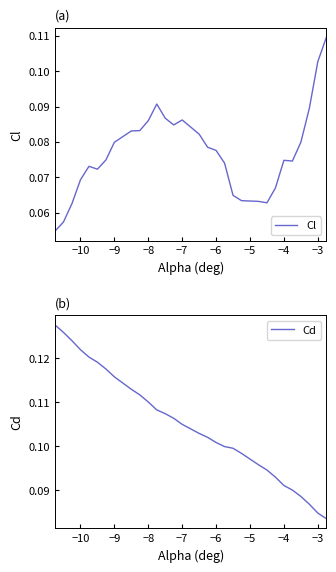

True or false: Cd has a value of 0.2 at −9.

False